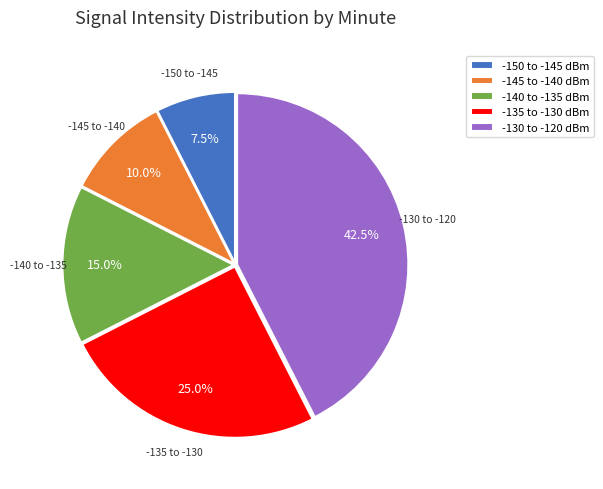

Is there a majority slice in this chart?

No